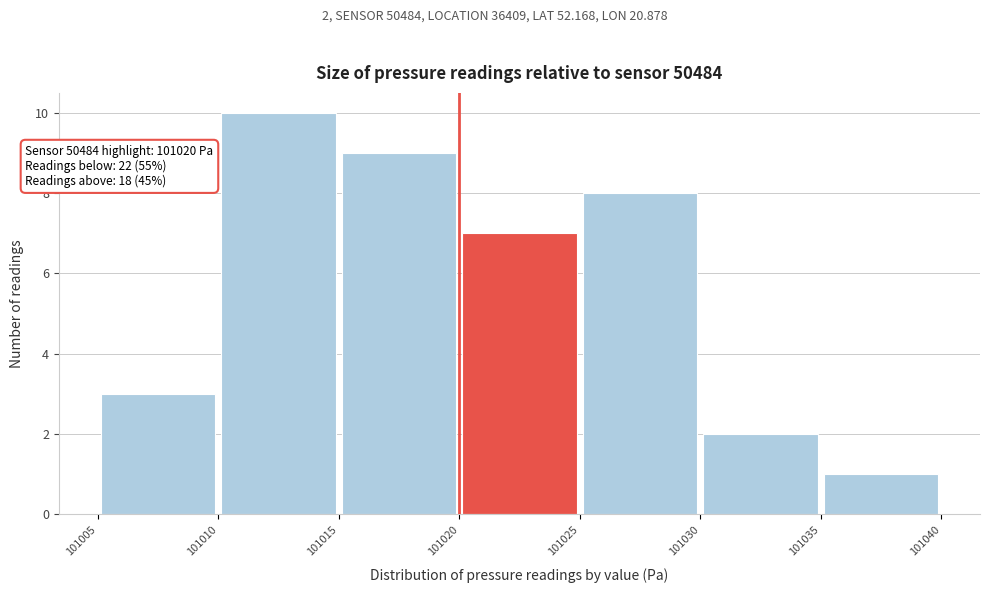

Over which range of the x-axis is the bar tallest?

101010 to 101015